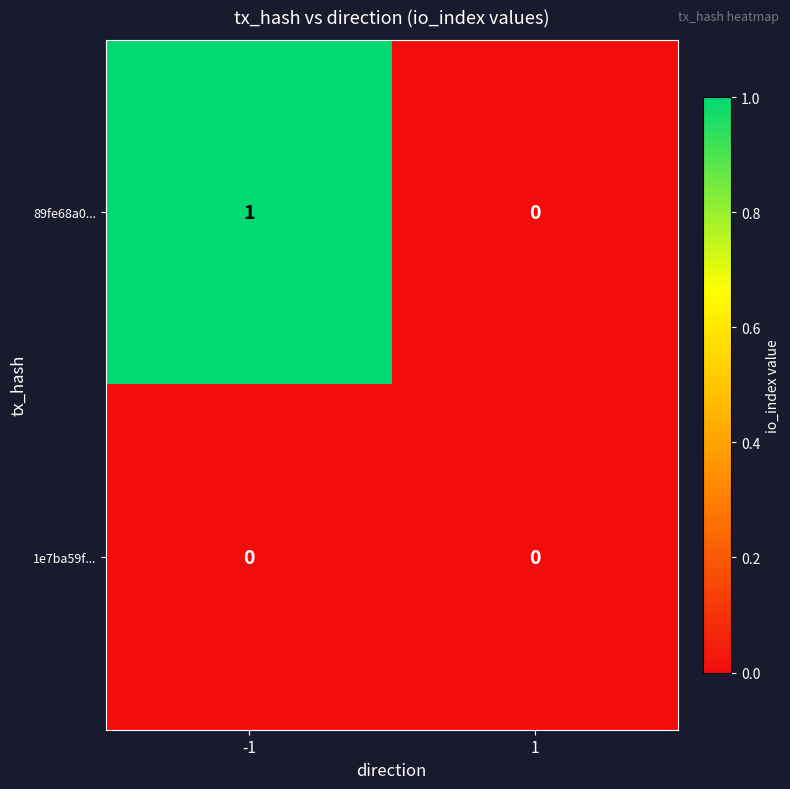

Which series changed the most between -1 and 1?

89fe68a0...